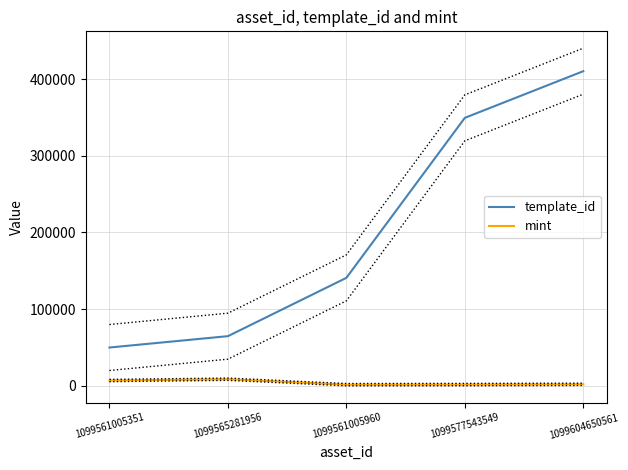

At 1099561005960, list the series in order from smallest to largest.

mint, template_id